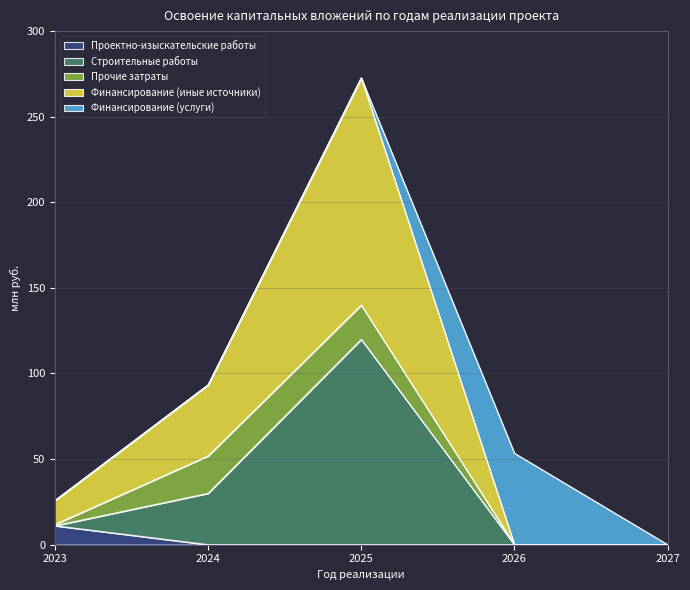

True or false: Финансирование (иные источники) and Строительные работы cross at least once.

False